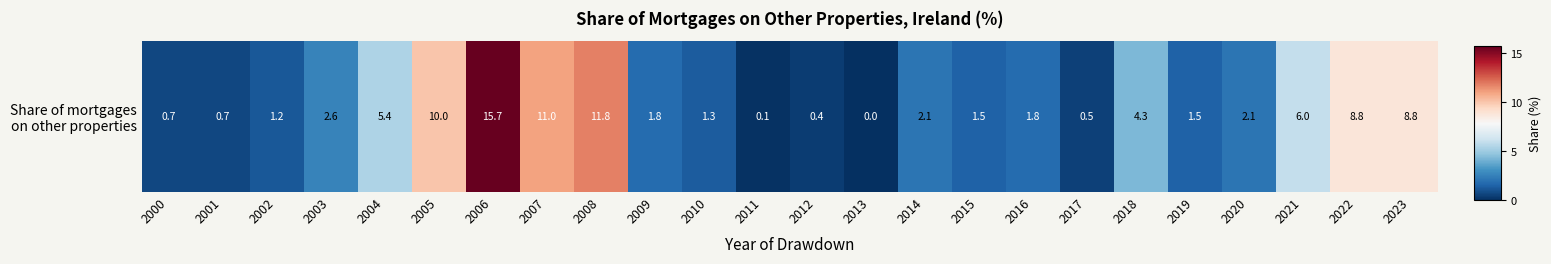

The value at 2009 is 1.8. True or false?

True